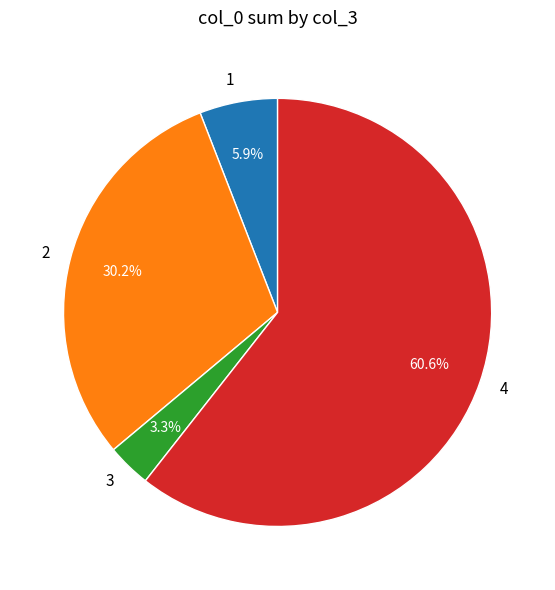

To the nearest percent, what percentage of the pie is 3?

3%